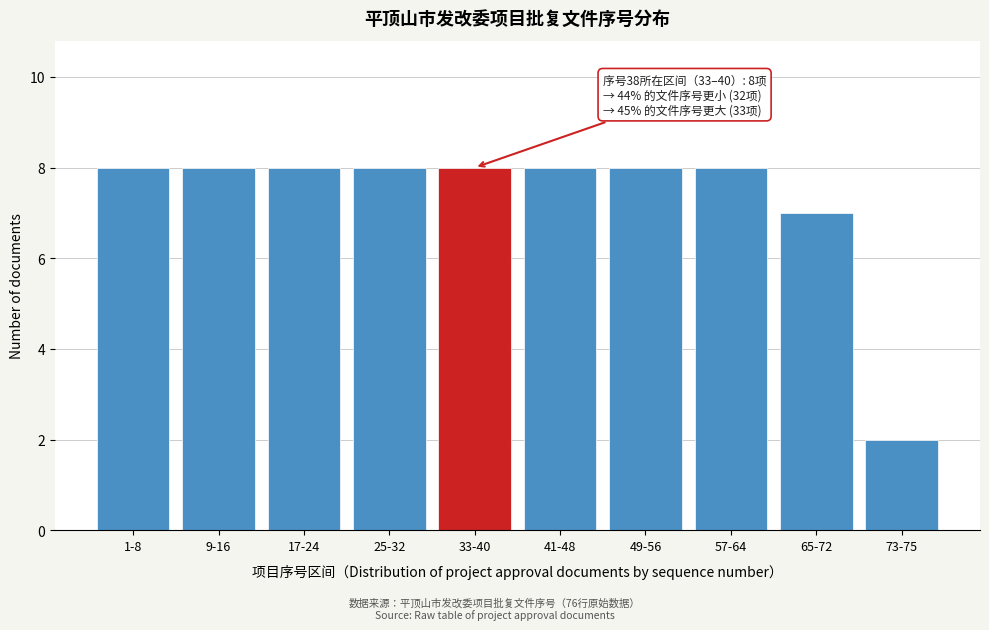

Reading left to right, extract all data points from this chart.

8	8	8	8	8	8	8	8	7	2